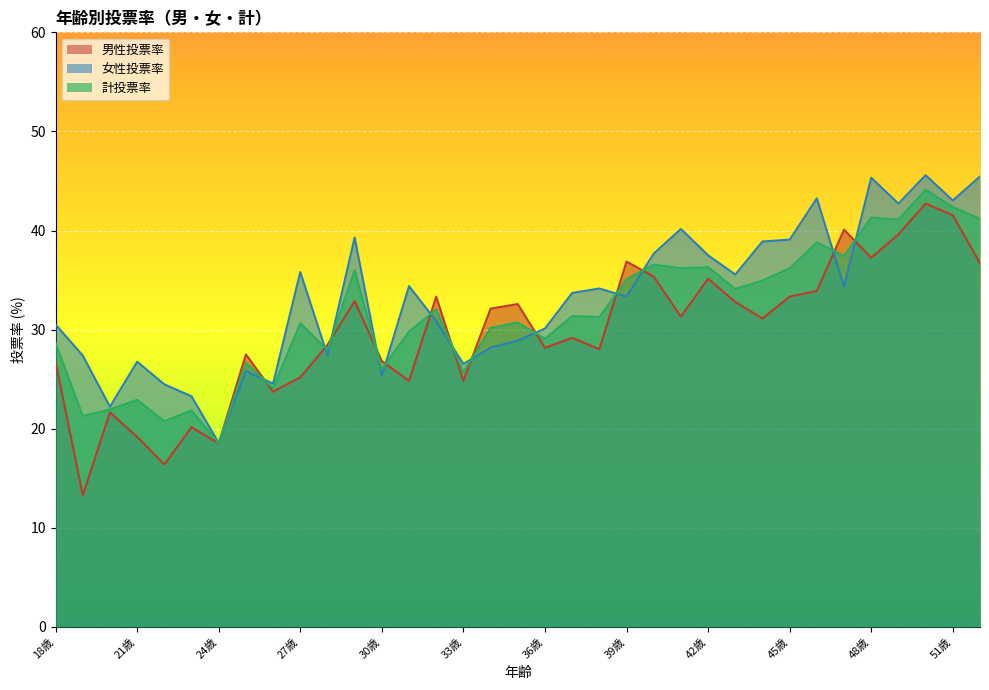

What is the sum of the 女性投票率 values at 23歳 and 22歳?

47.8